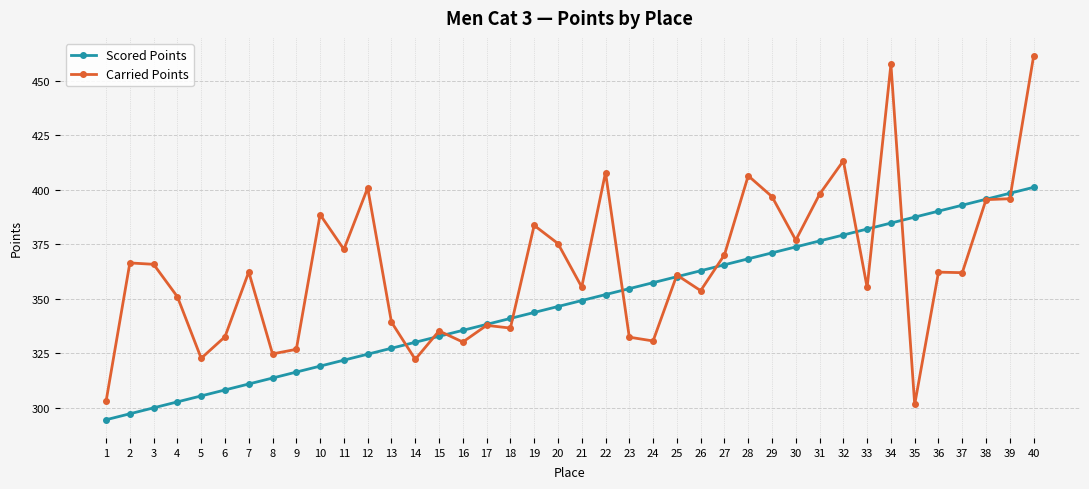

True or false: Carried Points has more than 1 points higher than both neighbors.

True